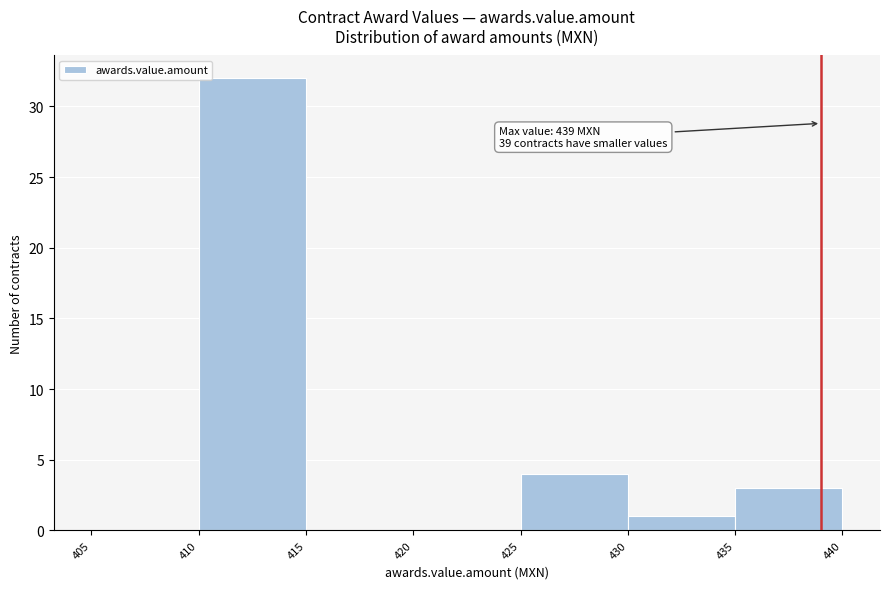

Which range on the x-axis has the tallest bar?

410 to 415